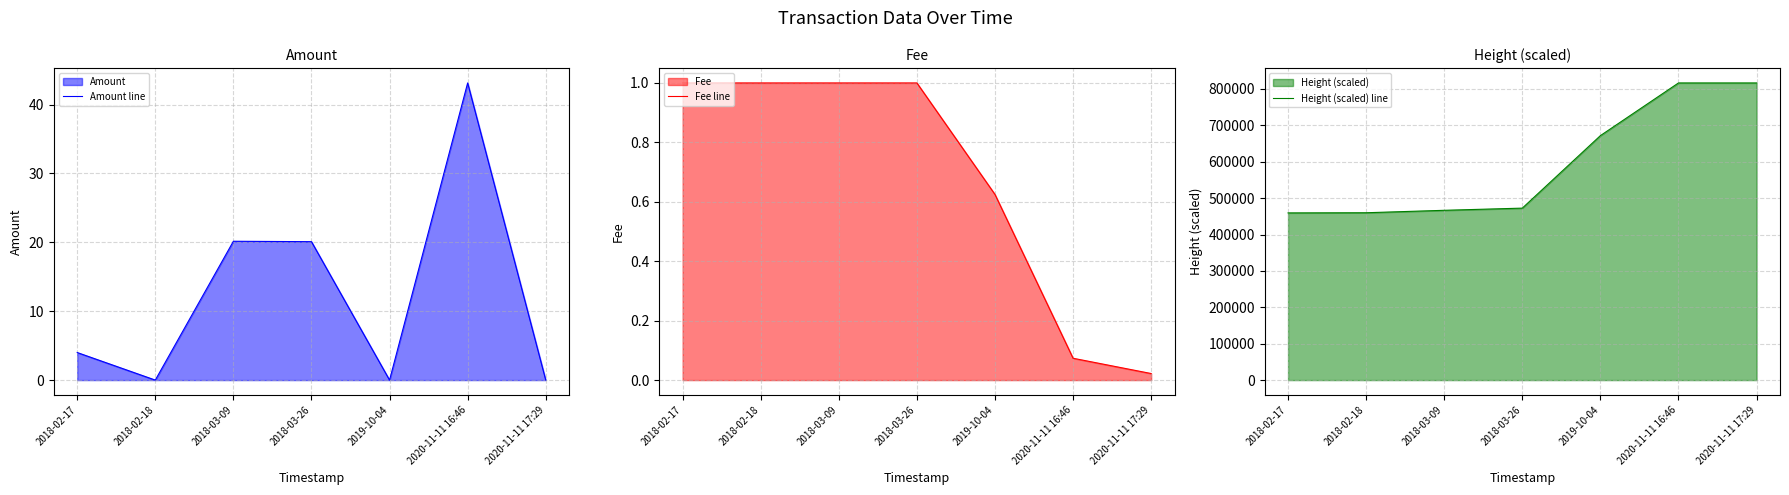

Does the chart have visible grid lines?

Yes